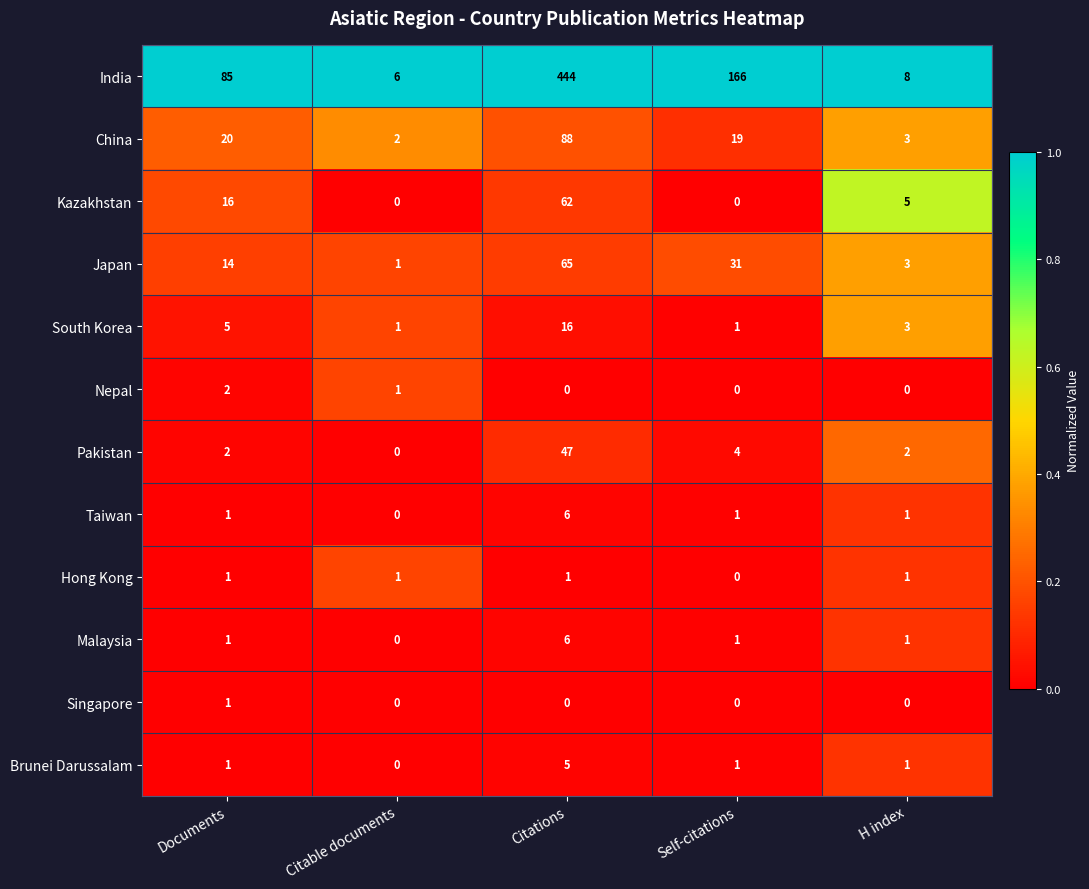

Which series has the largest range (max minus min)?

India